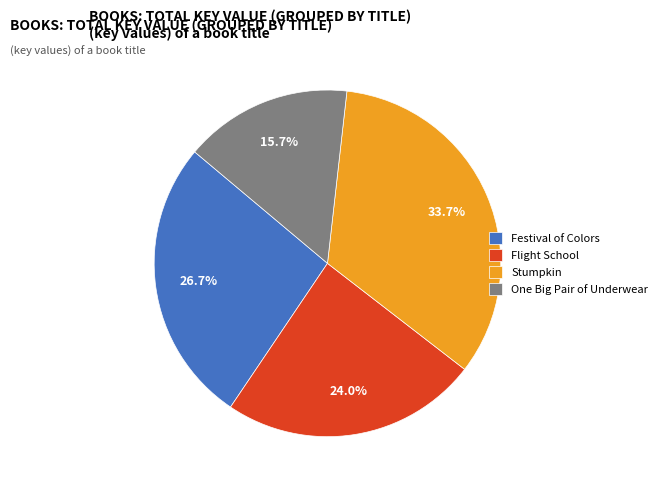

To the nearest percent, what is the difference between the largest and smallest slice percentages?

18%